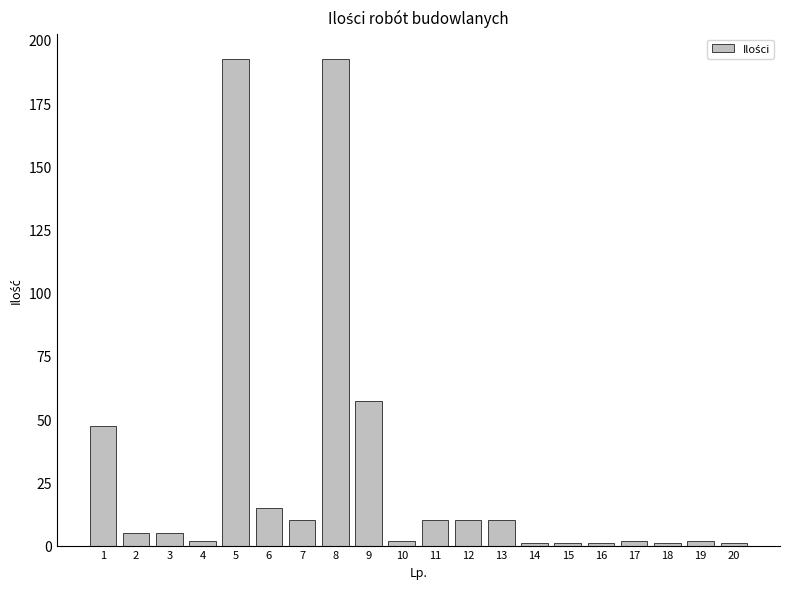

What is the maximum value shown in the chart?

192.6